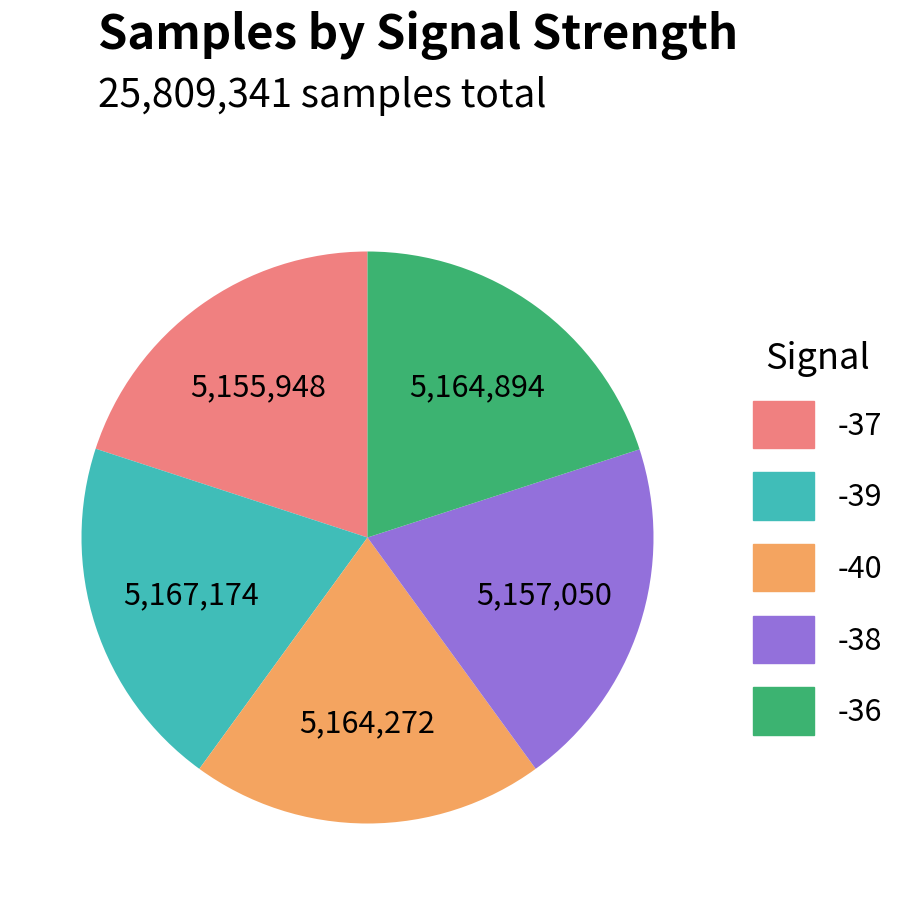

Is there a majority slice in this chart?

No